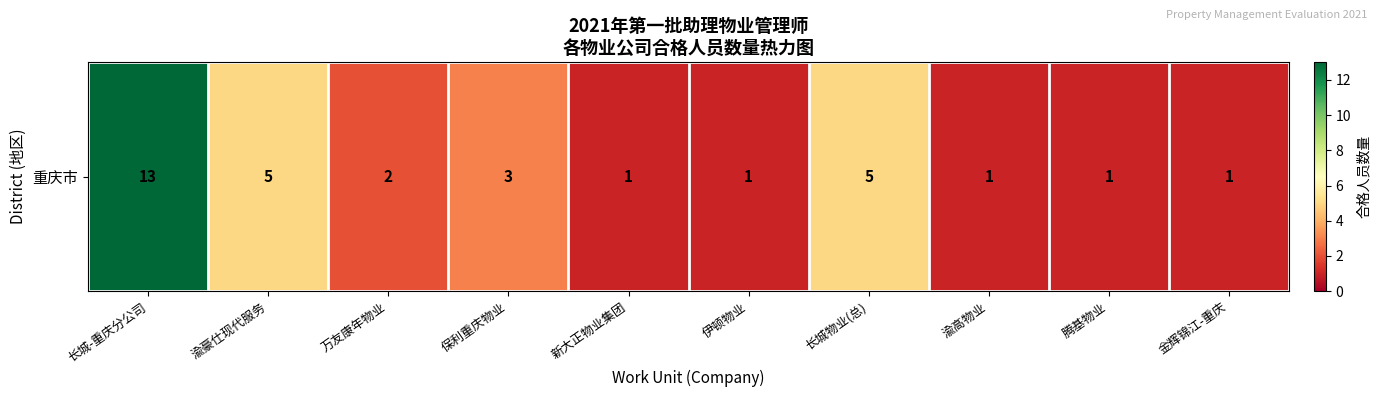

At which label is the value closest to 7?

渝豪仕现代服务